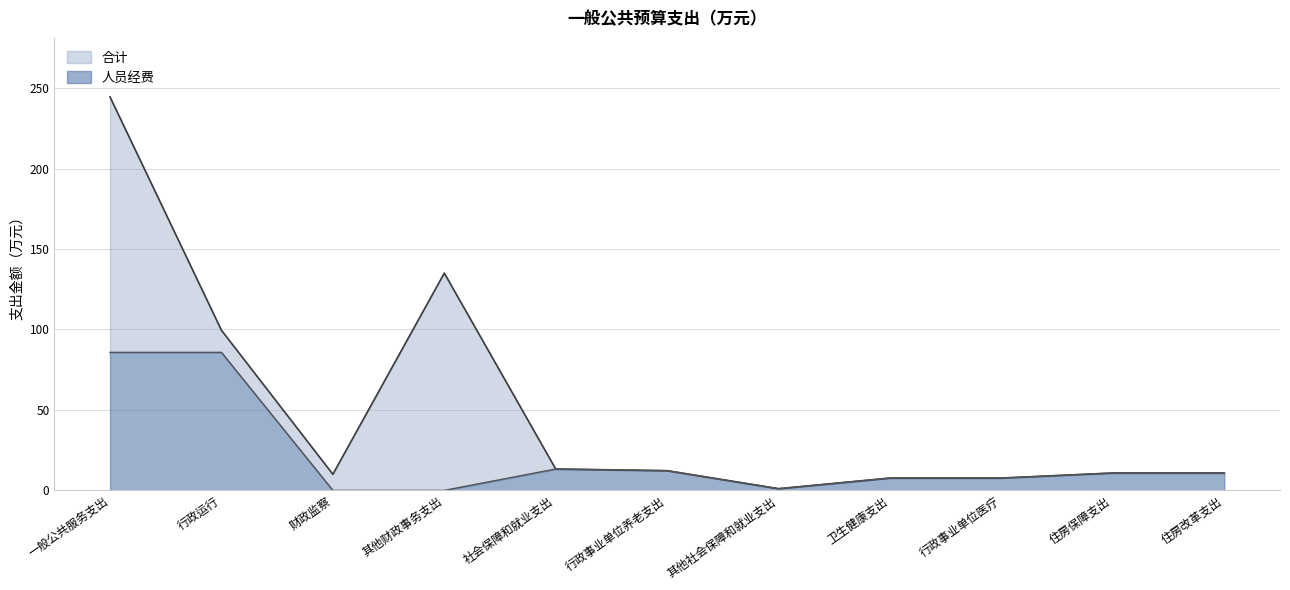

The value of 人员经费 at 住房保障支出 is 10.8. True or false?

True